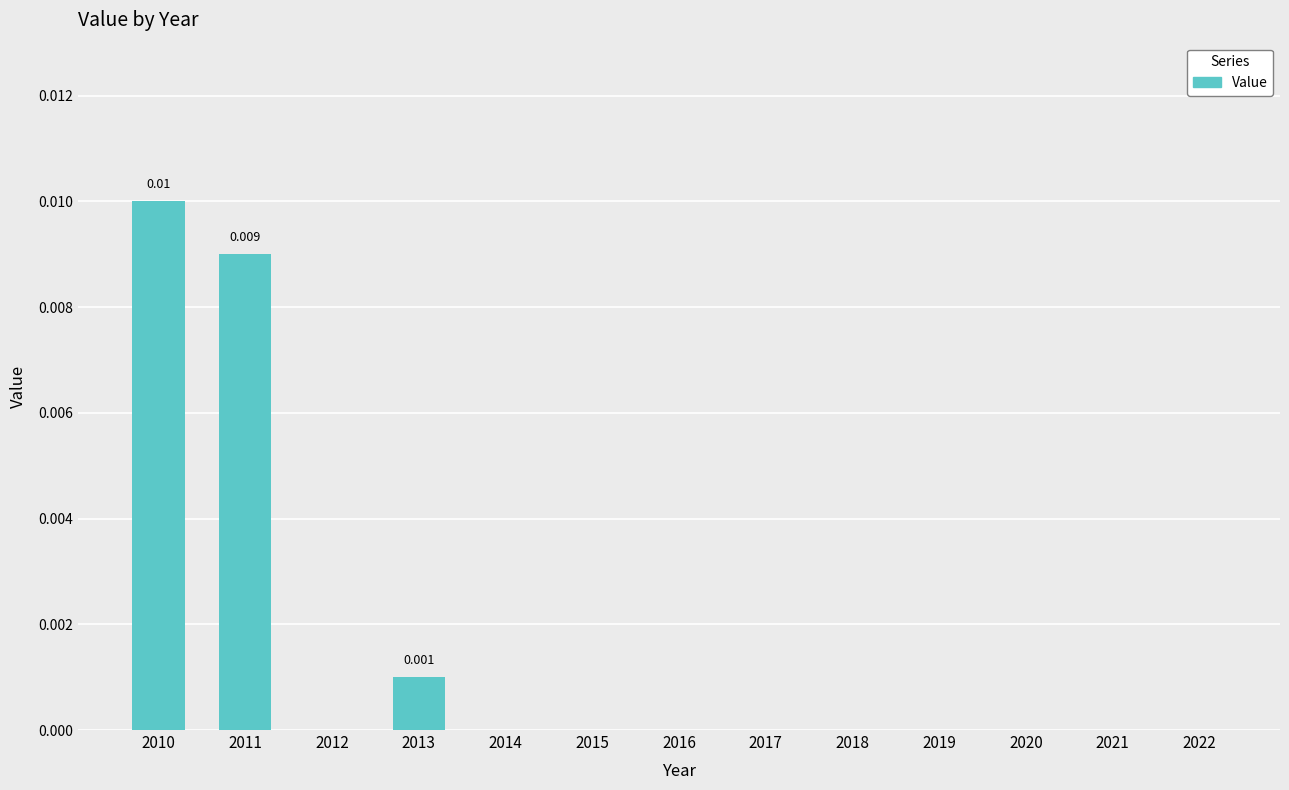

How many data points does each series have?

13